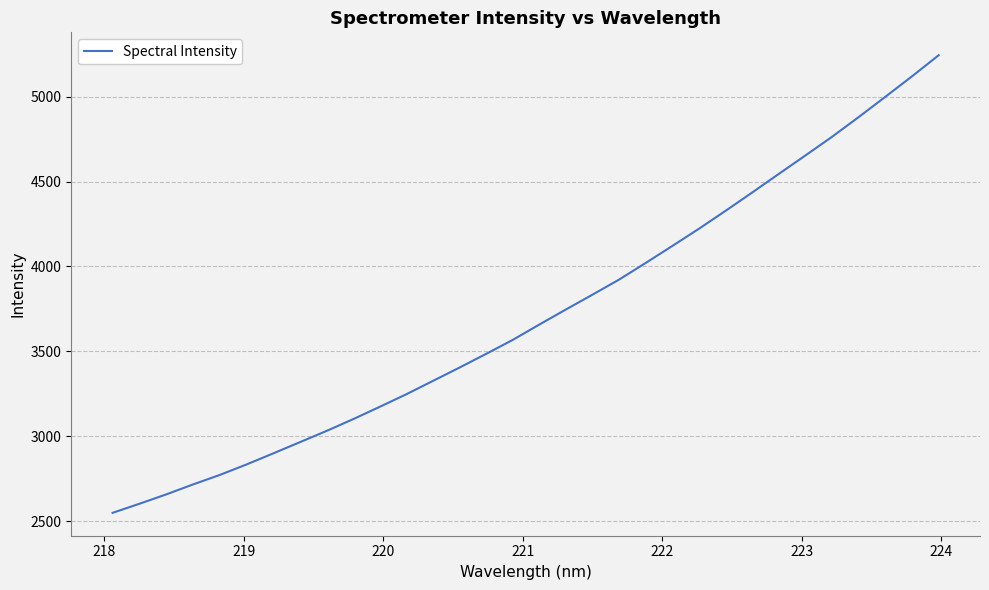

What is the maximum value shown in the chart?

5244.3